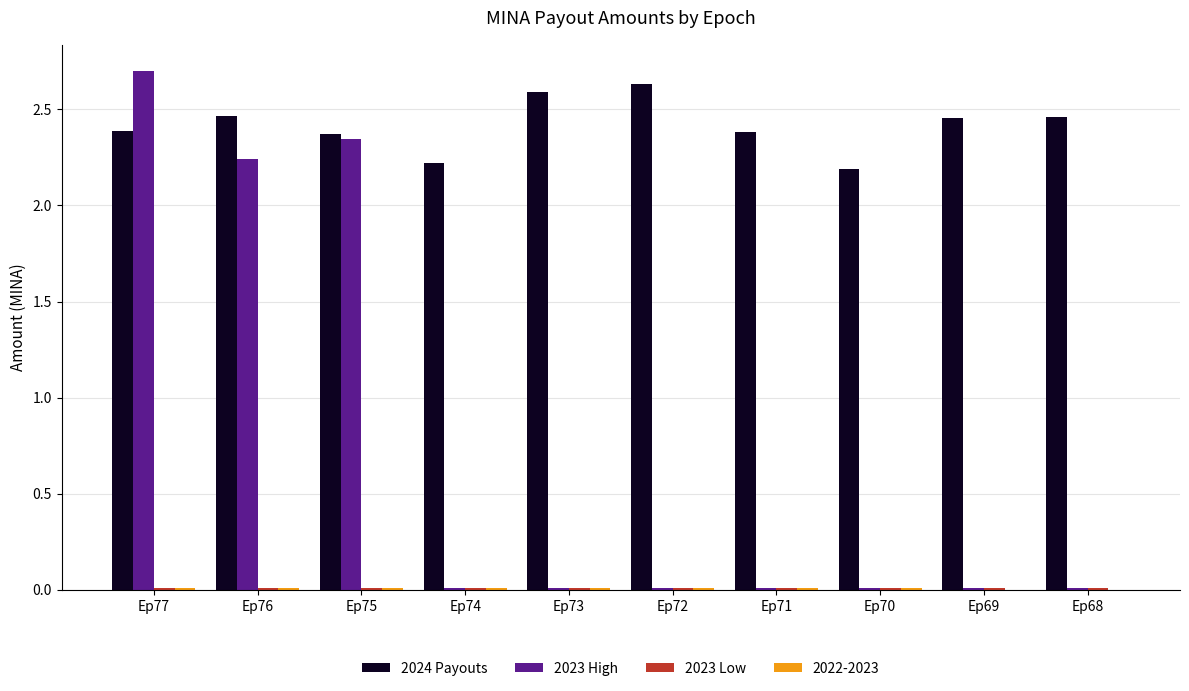

The 2023 High series shows 3.6 at Ep76. True or false?

False